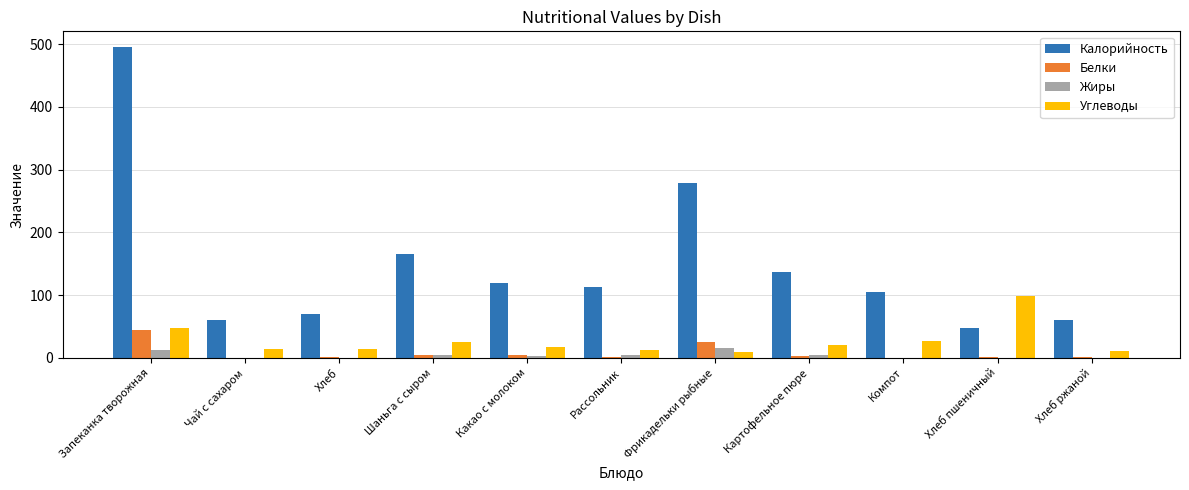

What are all the series names shown in the legend?

Калорийность, Белки, Жиры, Углеводы